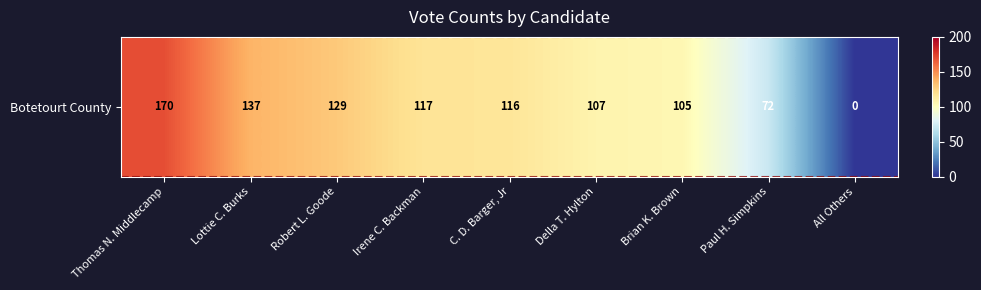

Reading left to right, transcribe all the data shown in this chart.

Thomas N. Middlecamp=170	Lottie C. Burks=137	Robert L. Goode=129	Irene C. Backman=117	C. D. Barger, Jr=116	Della T. Hylton=107	Brian K. Brown=105	Paul H. Simpkins=72	All Others=0